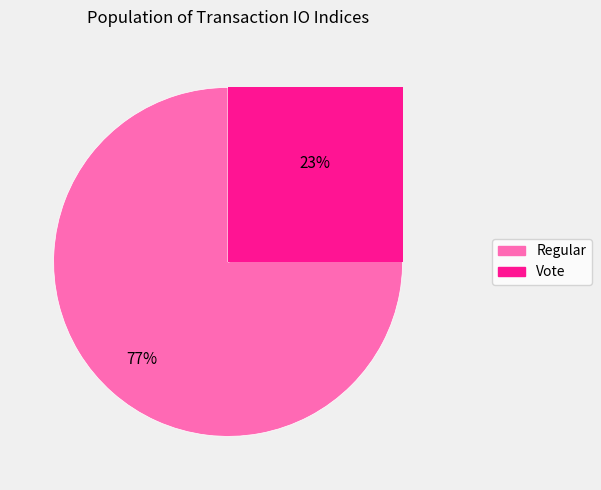

How many segments does this pie chart have?

2